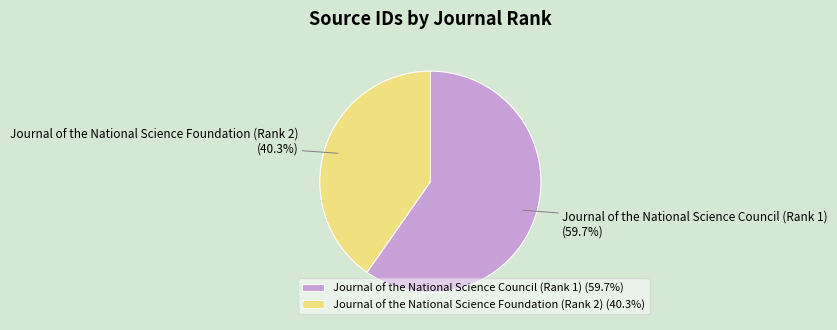

Rank the categories by value from lowest to highest.

Journal of the National Science Foundation (Rank 2), Journal of the National Science Council (Rank 1)